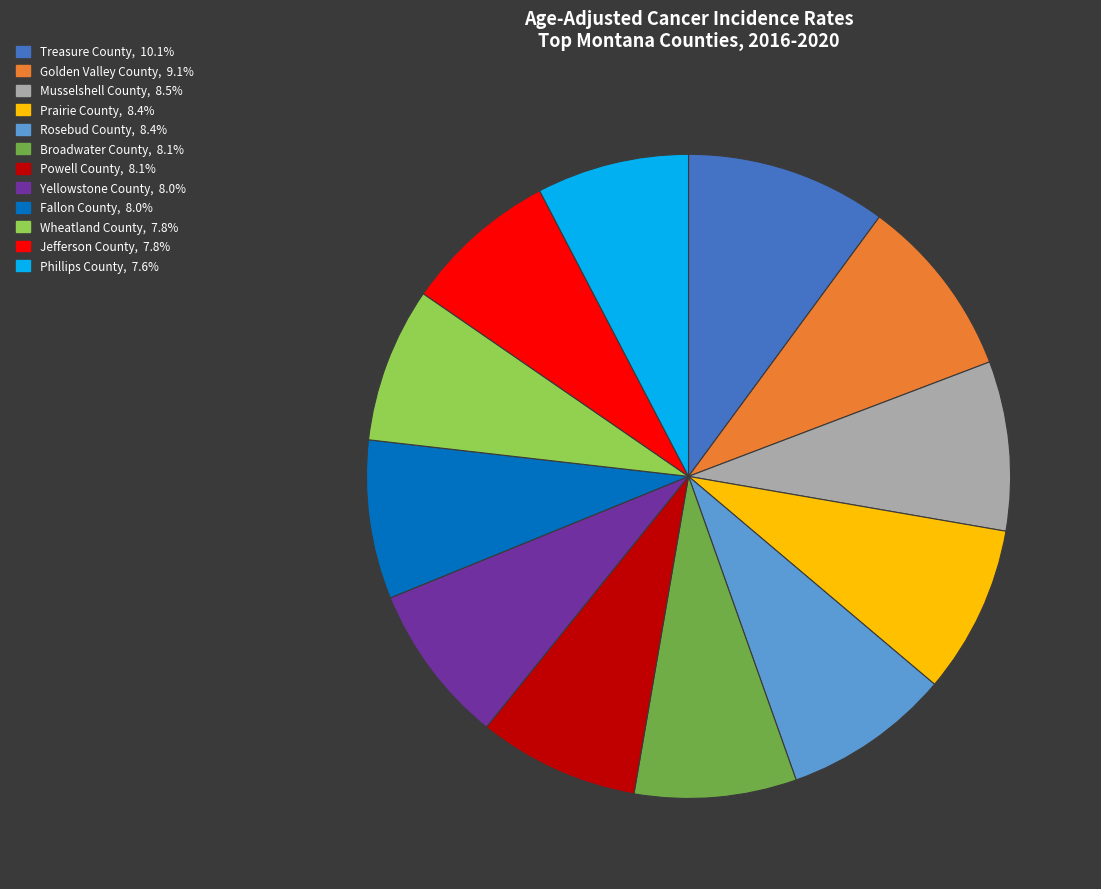

The Jefferson County slice represents 8% of the pie. True or false?

True